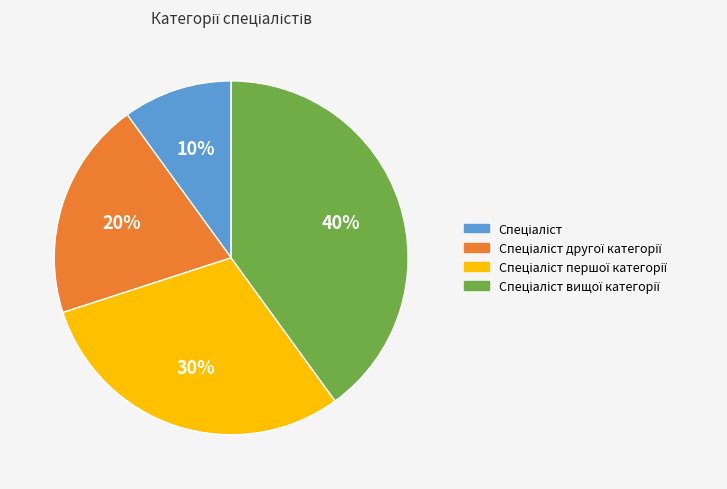

Is there any slice that represents more than half of the pie?

No